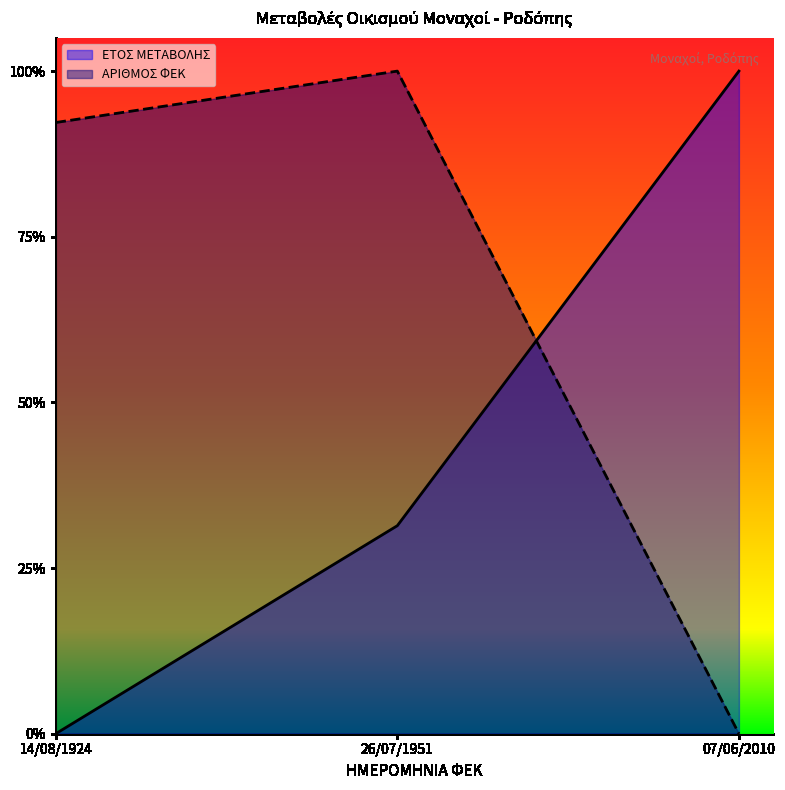

At how many categories does at least one series exceed 0?

3